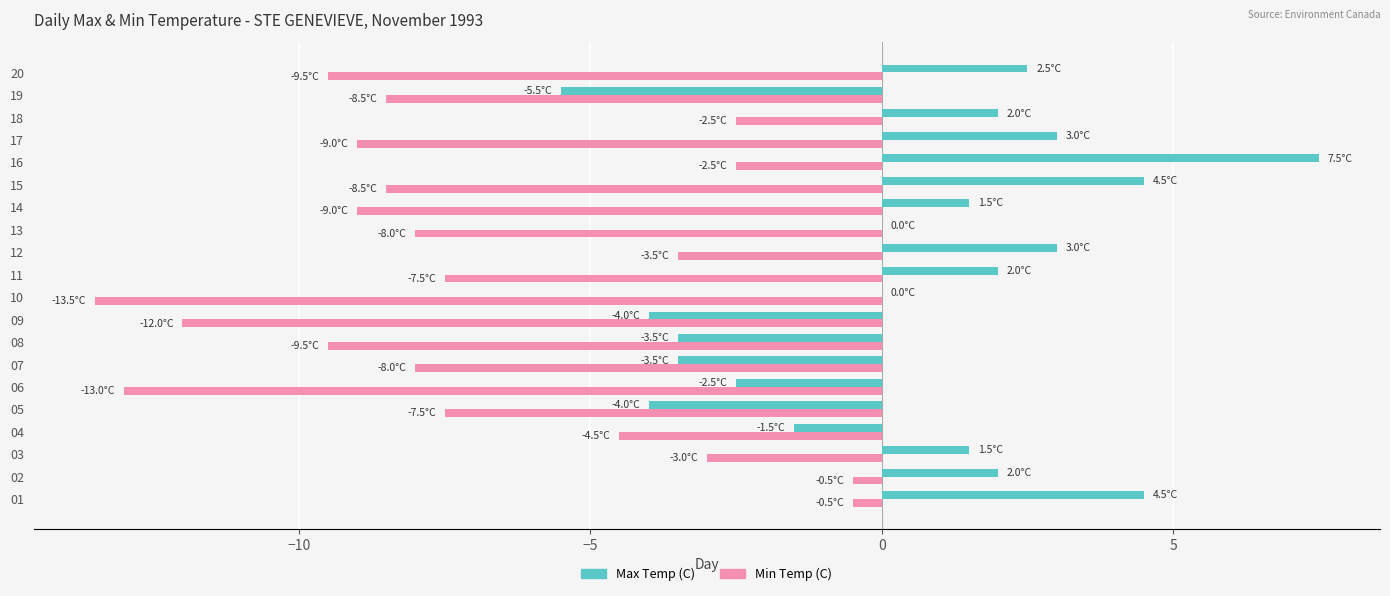

The Max Temp (C) series shows 1.0 at 11. True or false?

False